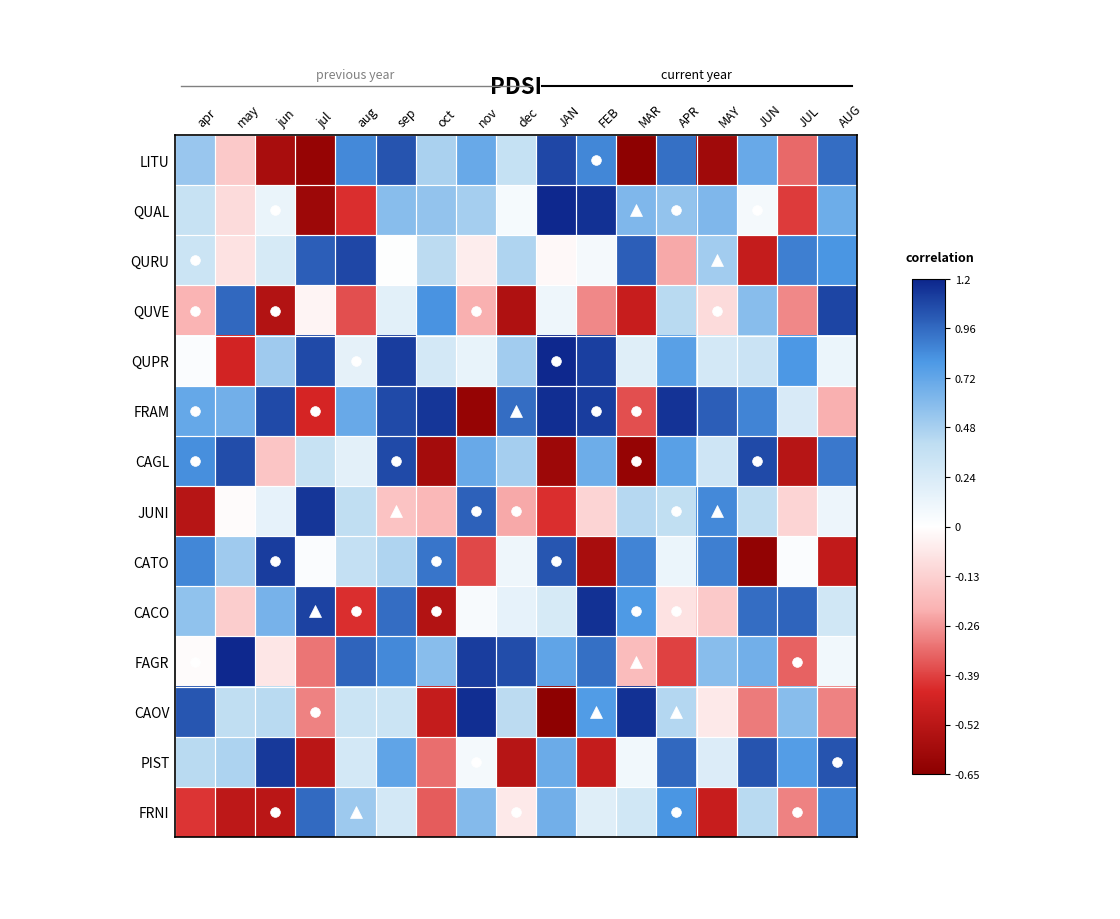

Reading left to right, list all the values displayed in this chart.

LITU: apr=0.5	may=-0.1	jun=-0.6	jul=-0.6	aug=0.8	sep=1.0	oct=0.5	nov=0.7	dec=0.4	JAN=1.1	FEB=0.9	MAR=-0.6	APR=0.9	MAY=-0.6	JUN=0.7	JUL=-0.3	AUG=0.9
QUAL: apr=0.3	may=-0.1	jun=0.1	jul=-0.6	aug=-0.4	sep=0.6	oct=0.6	nov=0.5	dec=0.1	JAN=1.2	FEB=1.2	MAR=0.6	APR=0.6	MAY=0.6	JUN=0.1	JUL=-0.4	AUG=0.7
QURU: apr=0.3	may=-0.1	jun=0.2	jul=1.0	aug=1.1	sep=0.0	oct=0.4	nov=-0.1	dec=0.5	JAN=-0.0	FEB=0.1	MAR=1.0	APR=-0.2	MAY=0.5	JUN=-0.5	JUL=0.9	AUG=0.8
QUVE: apr=-0.2	may=1.0	jun=-0.5	jul=-0.0	aug=-0.4	sep=0.2	oct=0.8	nov=-0.2	dec=-0.6	JAN=0.1	FEB=-0.3	MAR=-0.5	APR=0.4	MAY=-0.1	JUN=0.6	JUL=-0.3	AUG=1.1
QUPR: apr=0.0	may=-0.5	jun=0.5	jul=1.1	aug=0.2	sep=1.1	oct=0.3	nov=0.1	dec=0.5	JAN=1.2	FEB=1.1	MAR=0.2	APR=0.8	MAY=0.3	JUN=0.3	JUL=0.8	AUG=0.1
FRAM: apr=0.7	may=0.7	jun=1.1	jul=-0.4	aug=0.7	sep=1.1	oct=1.1	nov=-0.6	dec=0.9	JAN=1.2	FEB=1.1	MAR=-0.4	APR=1.1	MAY=1.0	JUN=0.9	JUL=0.2	AUG=-0.2
CAGL: apr=0.8	may=1.1	jun=-0.2	jul=0.3	aug=0.2	sep=1.1	oct=-0.6	nov=0.7	dec=0.5	JAN=-0.6	FEB=0.7	MAR=-0.6	APR=0.8	MAY=0.3	JUN=1.1	JUL=-0.5	AUG=0.9
JUNI: apr=-0.5	may=-0.0	jun=0.1	jul=1.1	aug=0.4	sep=-0.2	oct=-0.2	nov=1.0	dec=-0.2	JAN=-0.4	FEB=-0.1	MAR=0.4	APR=0.4	MAY=0.8	JUN=0.4	JUL=-0.1	AUG=0.1
CATO: apr=0.9	may=0.5	jun=1.1	jul=0.0	aug=0.4	sep=0.5	oct=0.9	nov=-0.4	dec=0.1	JAN=1.0	FEB=-0.6	MAR=0.9	APR=0.1	MAY=0.9	JUN=-0.6	JUL=0.0	AUG=-0.5
CACO: apr=0.6	may=-0.1	jun=0.7	jul=1.1	aug=-0.4	sep=0.9	oct=-0.5	nov=0.1	dec=0.1	JAN=0.2	FEB=1.2	MAR=0.8	APR=-0.1	MAY=-0.1	JUN=0.9	JUL=1.0	AUG=0.3
FAGR: apr=-0.0	may=1.2	jun=-0.1	jul=-0.3	aug=1.0	sep=0.8	oct=0.6	nov=1.1	dec=1.1	JAN=0.7	FEB=0.9	MAR=-0.2	APR=-0.4	MAY=0.6	JUN=0.7	JUL=-0.3	AUG=0.1
CAOV: apr=1.0	may=0.4	jun=0.4	jul=-0.3	aug=0.3	sep=0.3	oct=-0.5	nov=1.2	dec=0.4	JAN=-0.6	FEB=0.8	MAR=1.2	APR=0.4	MAY=-0.1	JUN=-0.3	JUL=0.6	AUG=-0.3
PIST: apr=0.4	may=0.5	jun=1.1	jul=-0.5	aug=0.3	sep=0.7	oct=-0.3	nov=0.1	dec=-0.5	JAN=0.7	FEB=-0.5	MAR=0.1	APR=1.0	MAY=0.2	JUN=1.0	JUL=0.8	AUG=1.0
FRNI: apr=-0.4	may=-0.5	jun=-0.5	jul=1.0	aug=0.5	sep=0.3	oct=-0.3	nov=0.6	dec=-0.1	JAN=0.7	FEB=0.2	MAR=0.3	APR=0.8	MAY=-0.5	JUN=0.4	JUL=-0.3	AUG=0.8